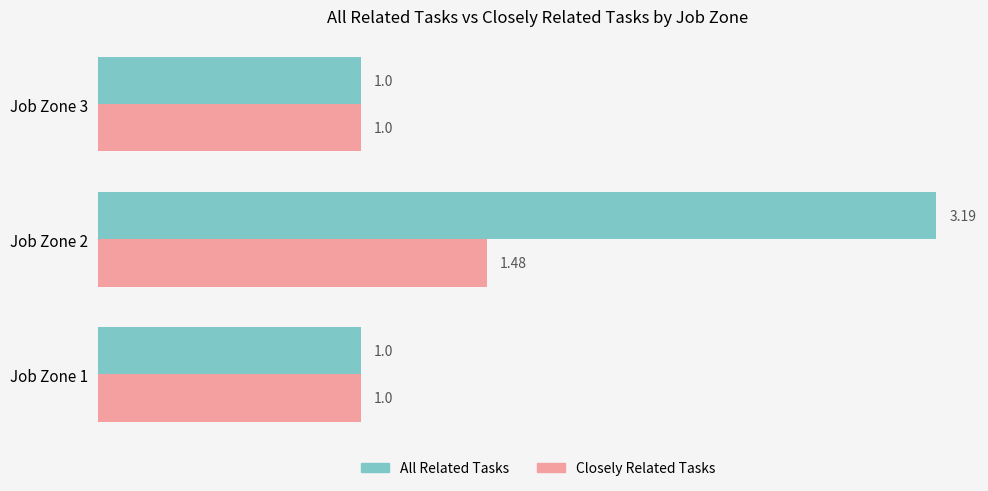

What is the sum of the Closely Related Tasks values at Job Zone 1 and Job Zone 2?

2.5